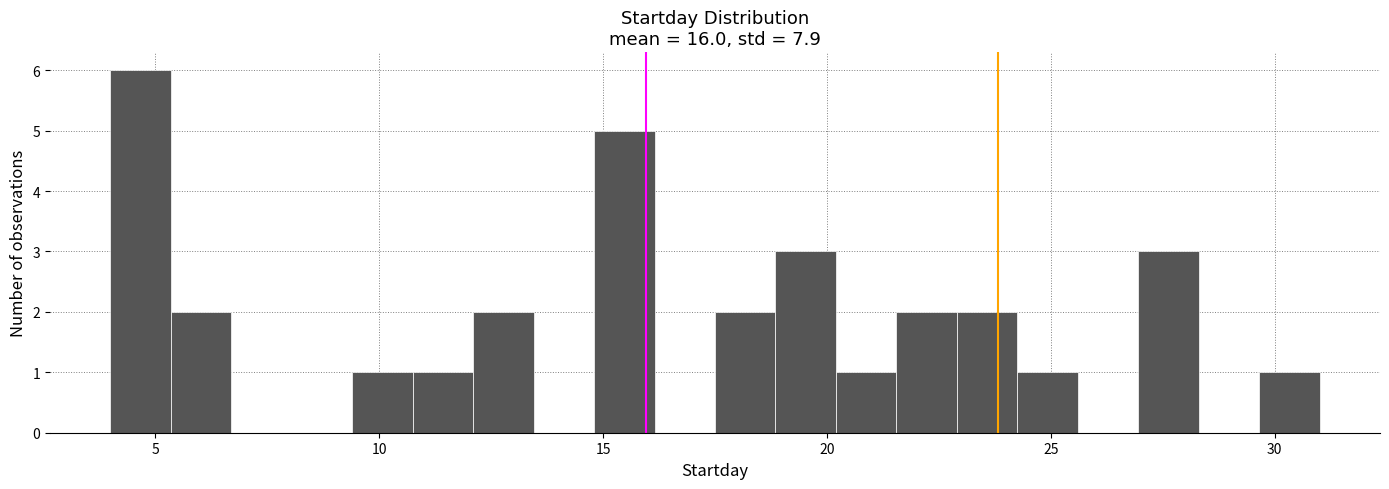

Read against the x-axis, roughly where is the centre of the tallest bar?

4.5